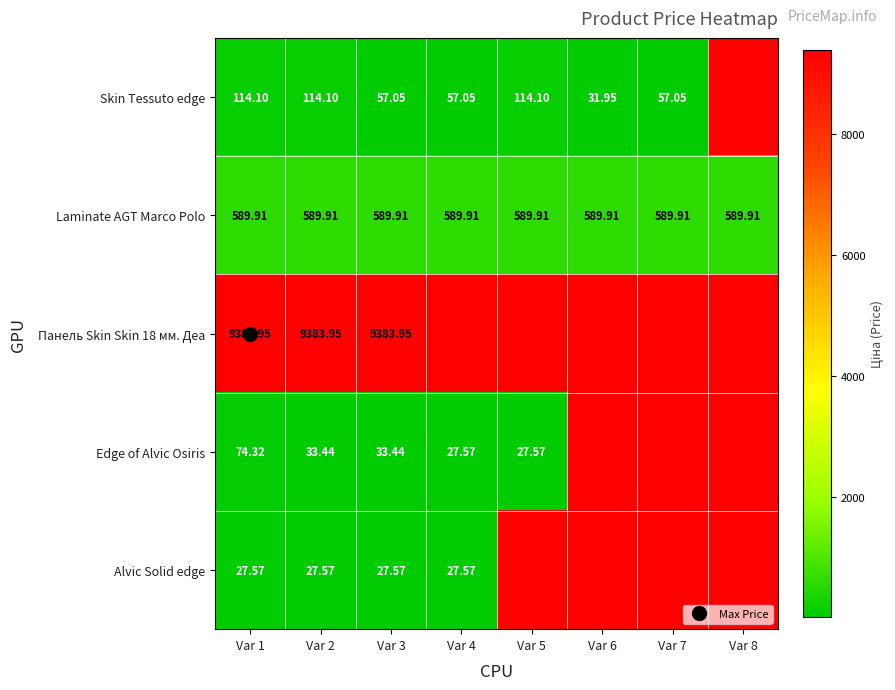

What is the difference between the highest and lowest values at Var 4?

562.3